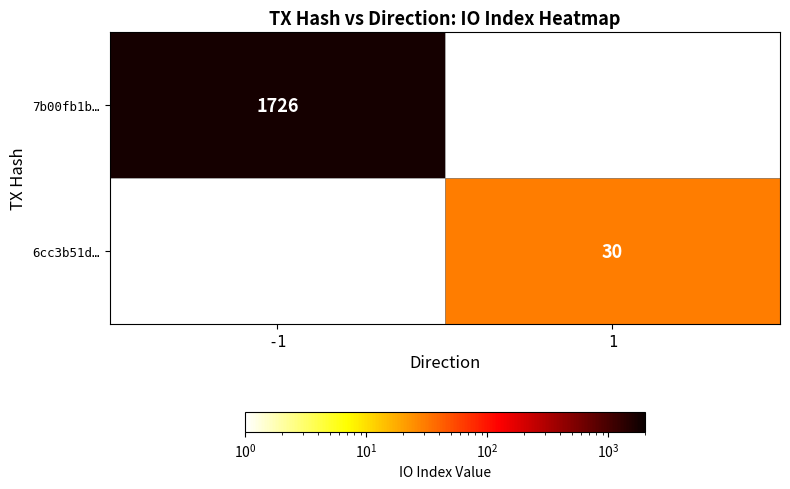

Is it true that 7b00fb1b… equals 1726 at -1?

True